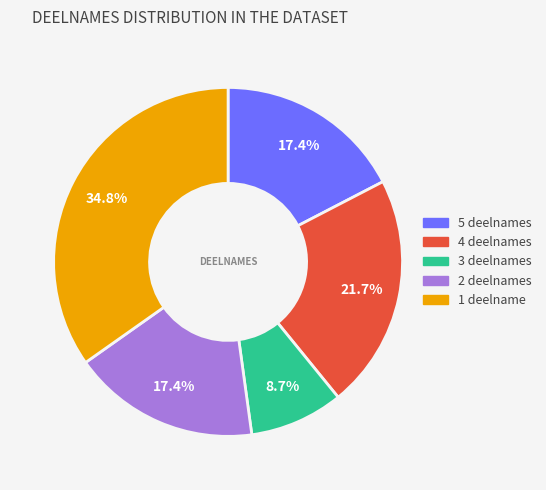

Is there a majority slice in this chart?

No